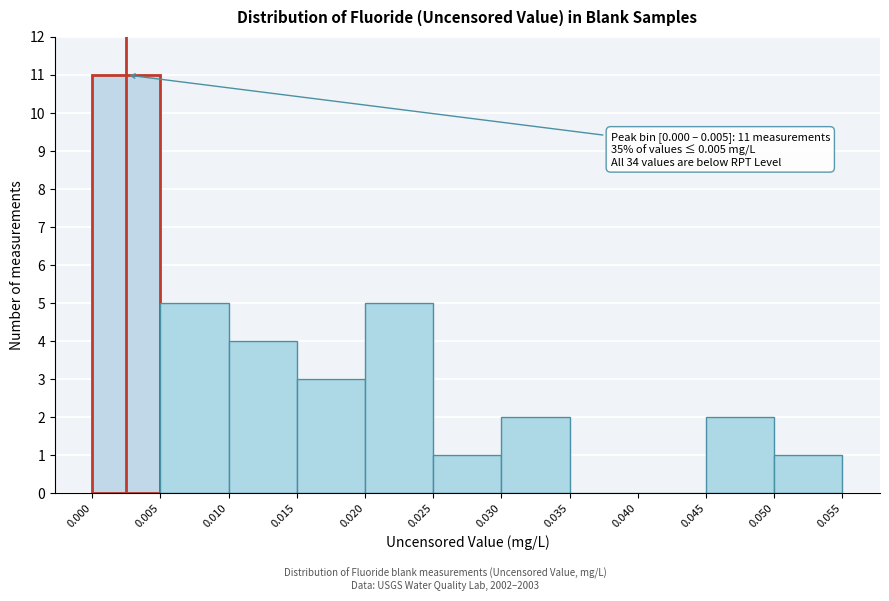

Which range on the x-axis has the tallest bar?

0.000 to 0.005